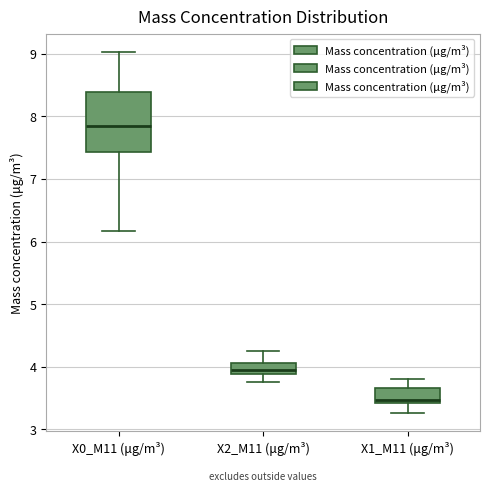

Reading left to right, transcribe this box plot: for each box, give where its median line is, the range the box spans, and where its two whiskers end, as read against the y-axis. The values are not printed on the chart, so give them approximately, as read against the axis.

X0_M11 (μg/m³): median 7.9, box 7.4 to 8.4, whiskers 6.2 to 9.0
X2_M11 (μg/m³): median 4.0, box 3.9 to 4.1, whiskers 3.8 to 4.3
X1_M11 (μg/m³): median 3.5, box 3.4 to 3.7, whiskers 3.3 to 3.8